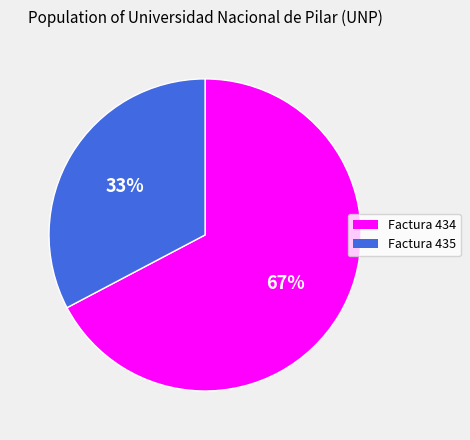

To the nearest percent, what is the average slice percentage?

50%